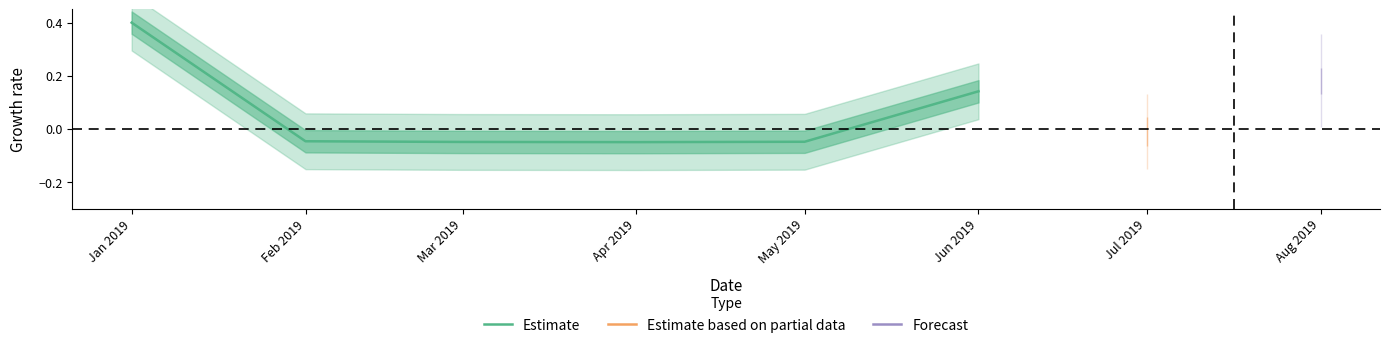

How many interior local valleys (lower than both neighbors) does the data have?

1